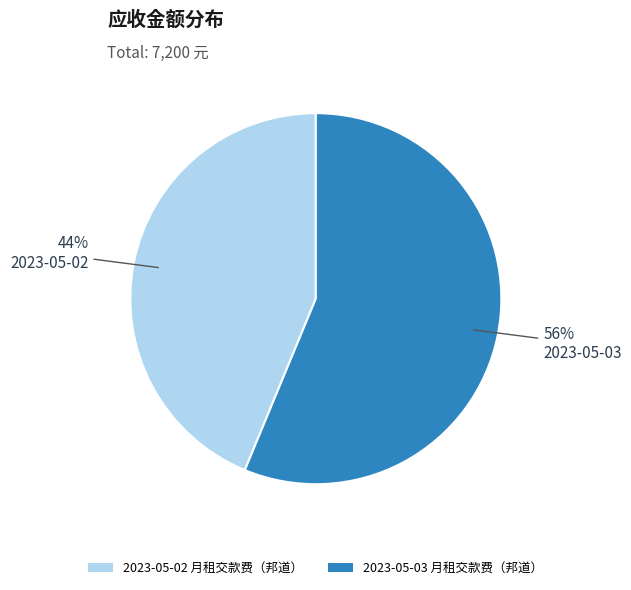

Which category has the biggest portion of the pie?

2023-05-03 月租交款费（邦道）